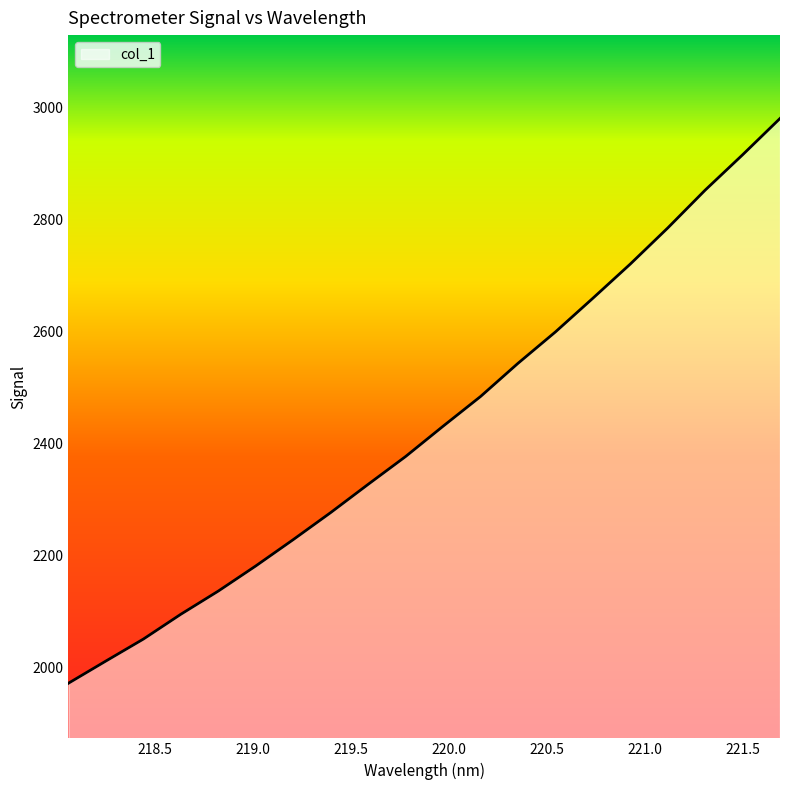

What is the smallest value displayed?

1971.1